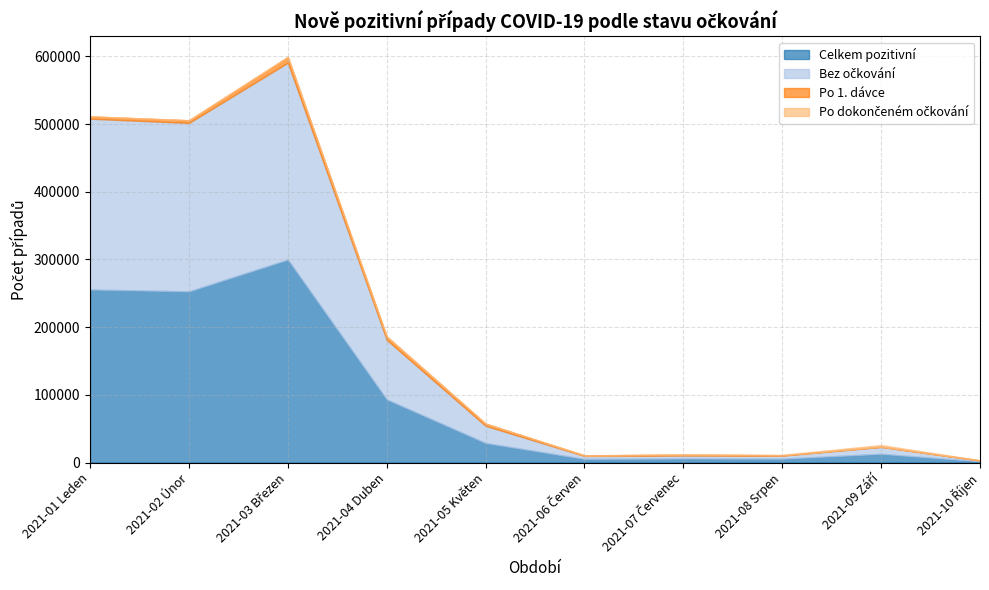

True or false: Bez očkování and Celkem pozitivní intersect in this chart.

False